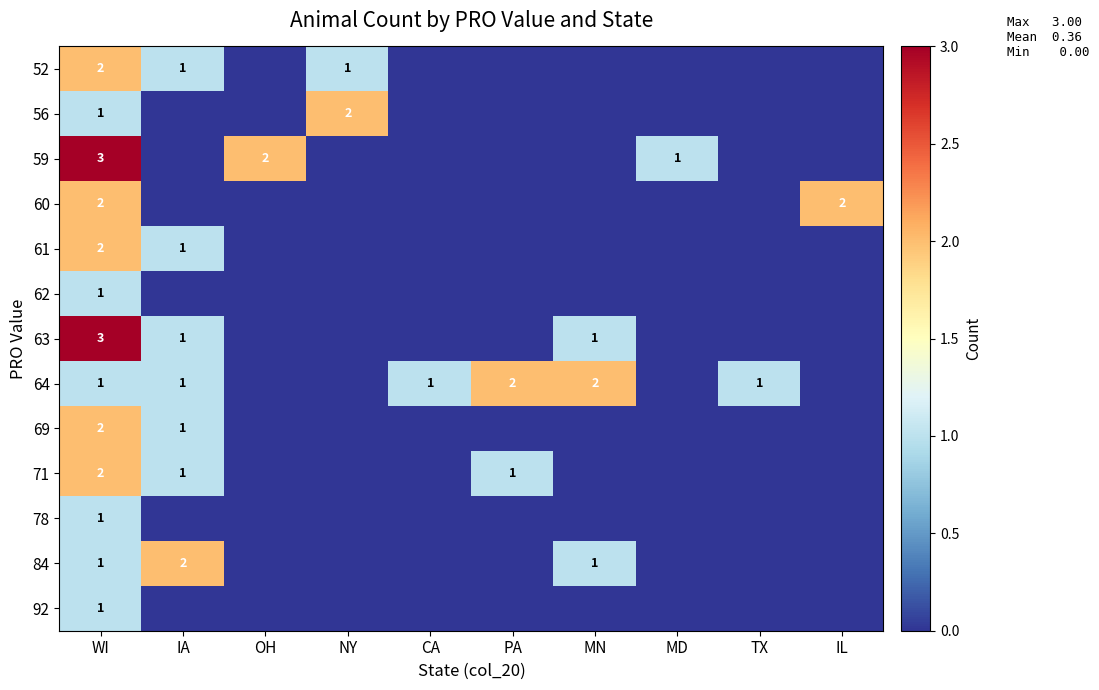

True or false: 84 has a value of 1 at PA.

False